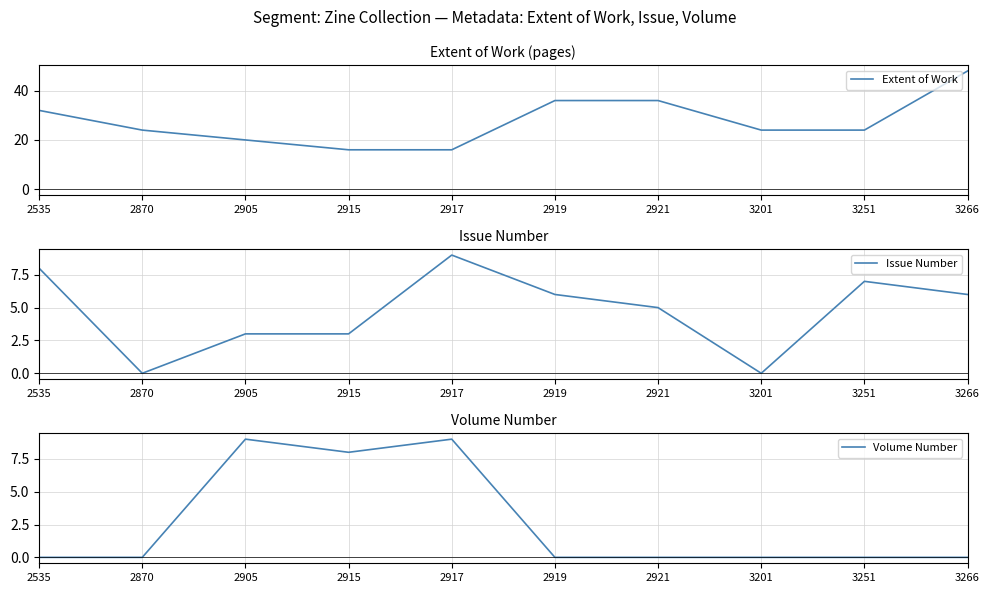

What are all the series names shown in the legend?

Extent of Work, Issue Number, Volume Number